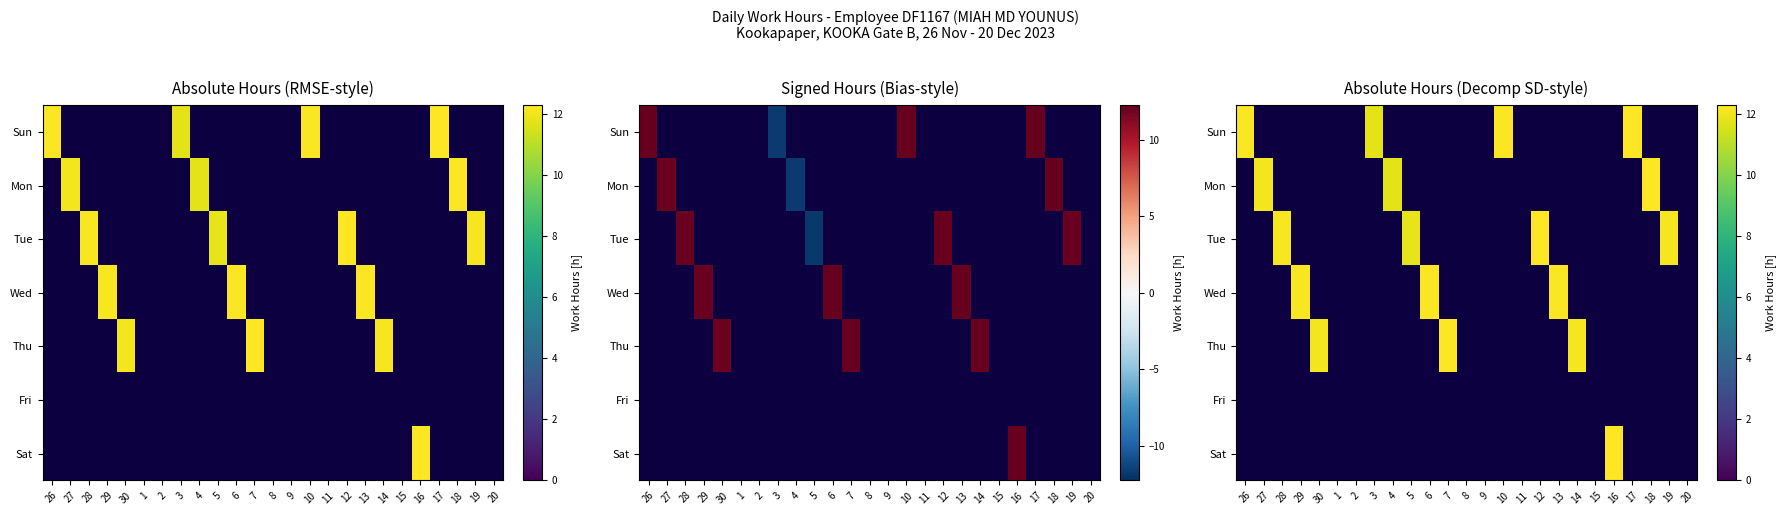

Is the value of Mon at 10 greater than the value of Fri at 12?

No